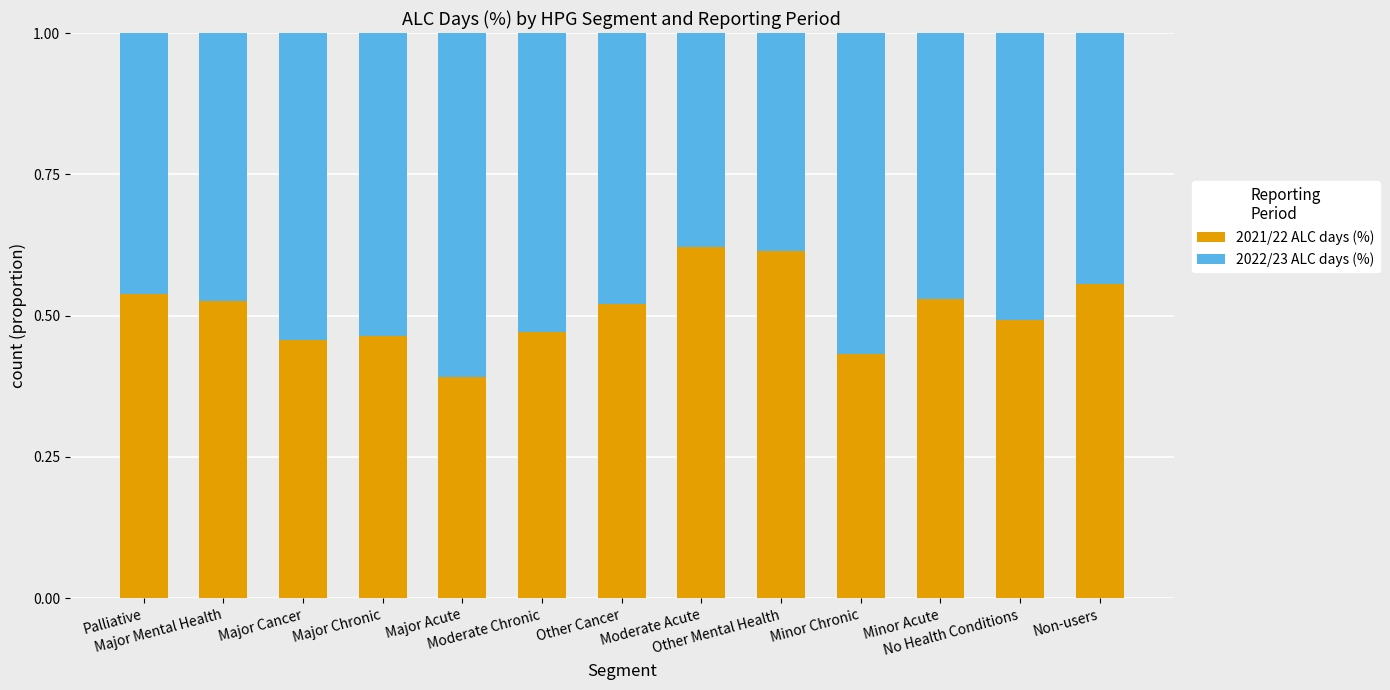

How many bars are there in total?

13